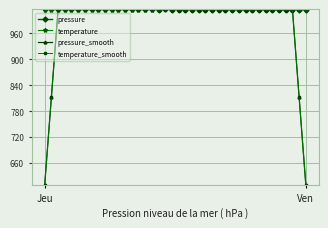

Does the chart display data point markers on the line(s)?

Yes